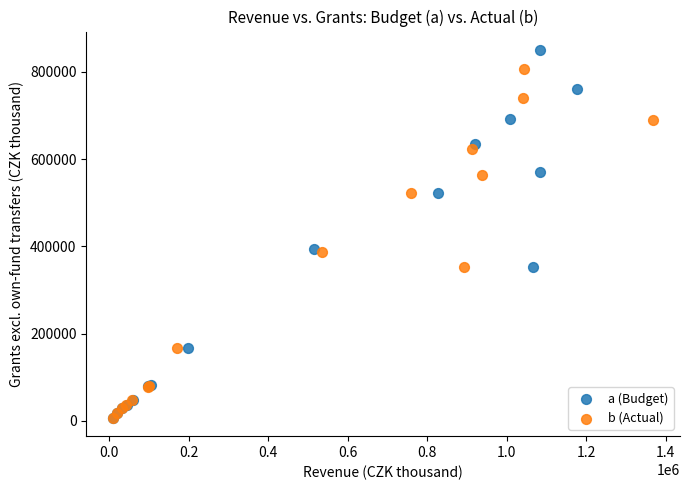

Which series reaches the maximum Y coordinate?

a (Budget)